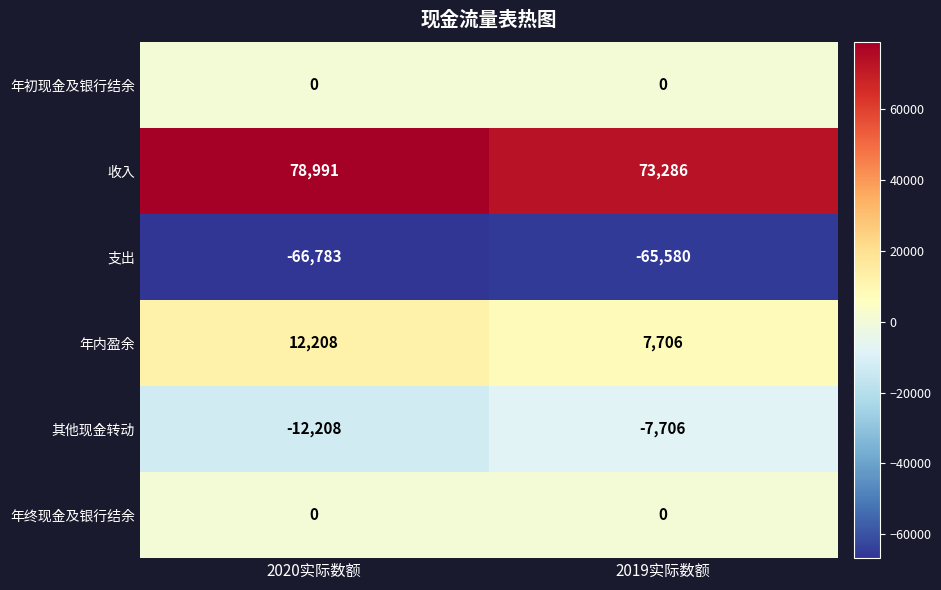

Which series has the largest range (max minus min)?

收入